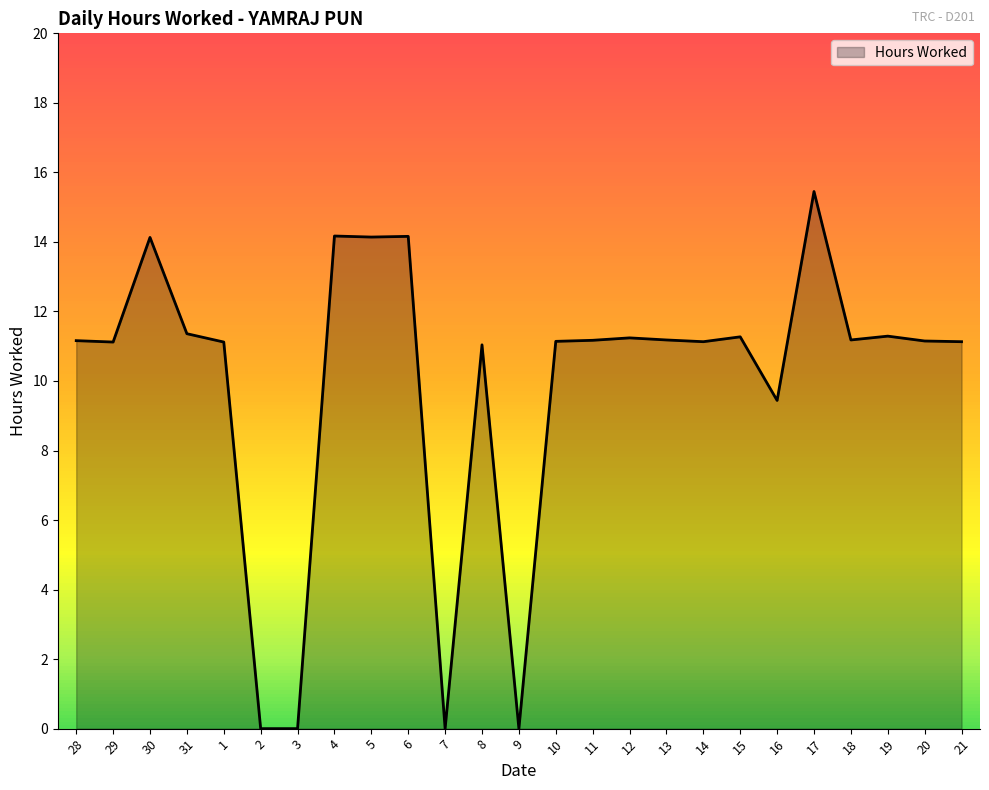

Which category has the highest value across all series?

17